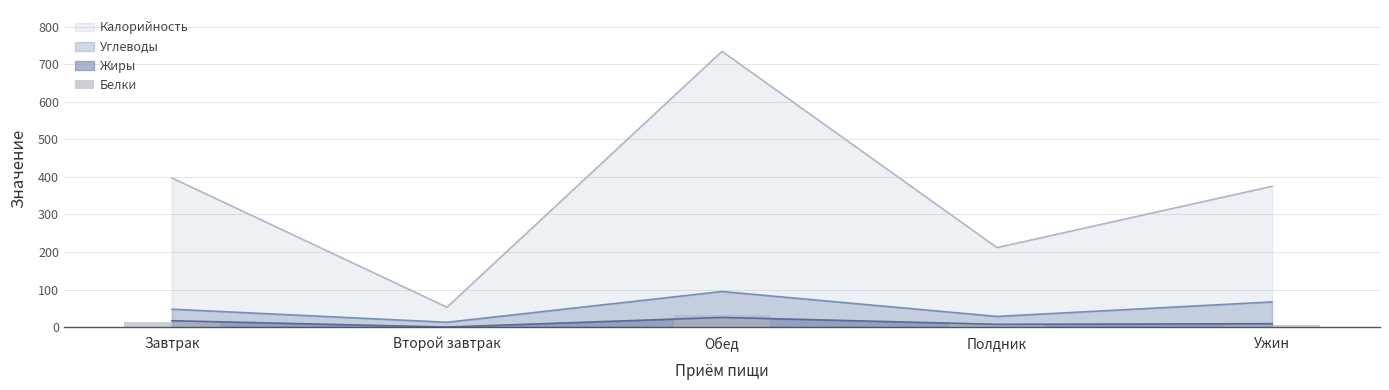

What is the highest value of the Калорийность series?

734.6